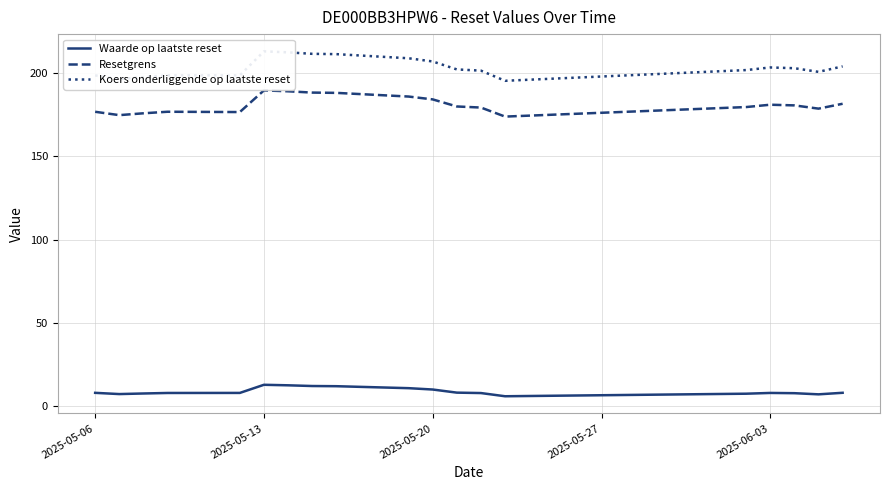

The value of Waarde op laatste reset at 2025-05-13 is 12.9. True or false?

True